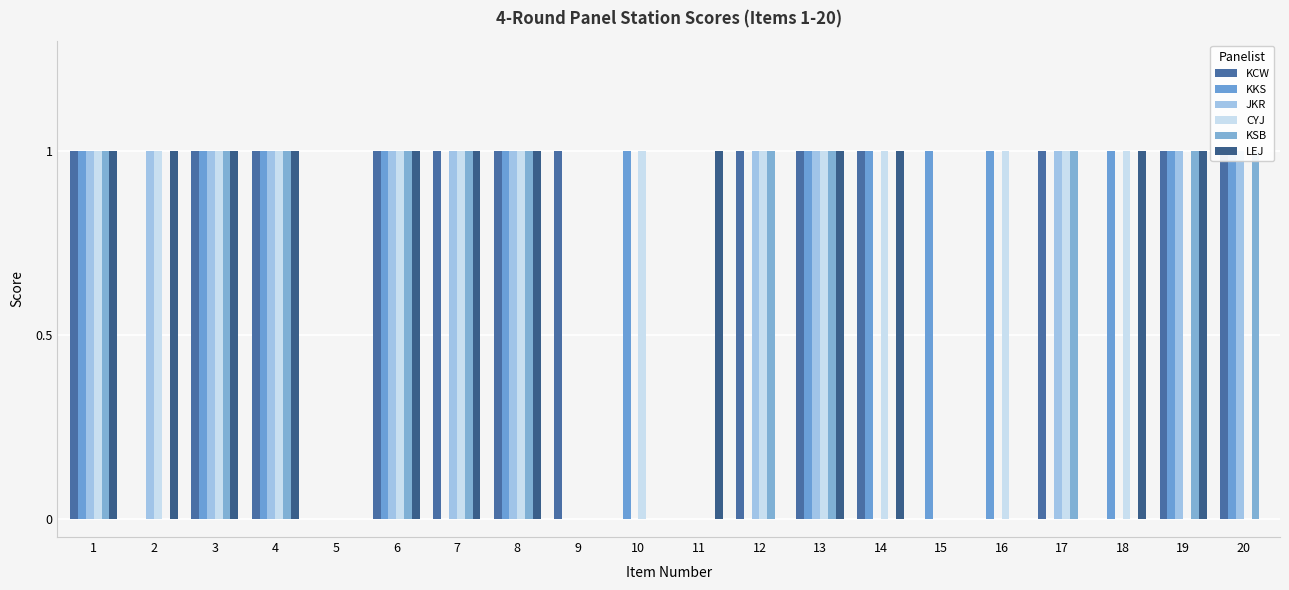

At 5, list the series in order from largest to smallest.

KCW, KKS, JKR, CYJ, KSB, LEJ